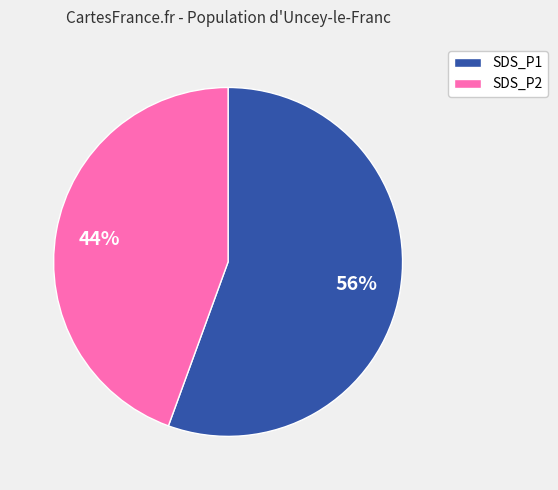

Which slice is the largest?

SDS_P1